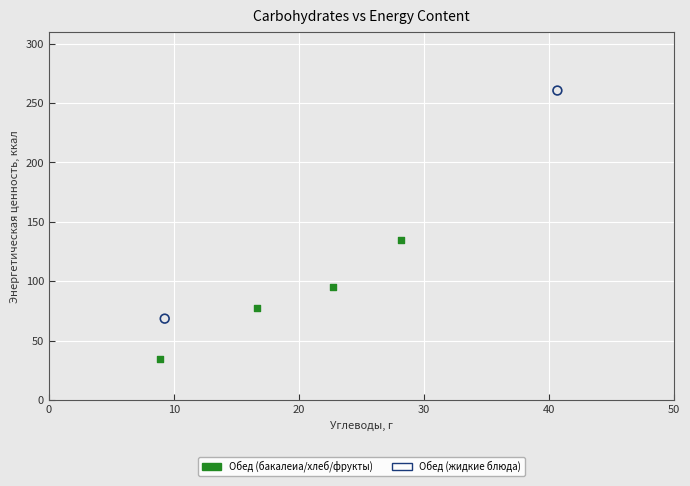

Which series has the widest spread of Y values?

Обед (жидкие блюда)